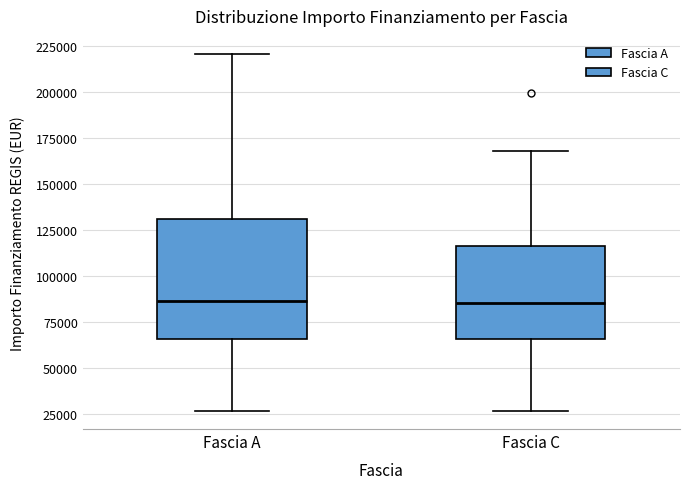

Which box is the tallest, from its lower edge to its upper edge?

Fascia A